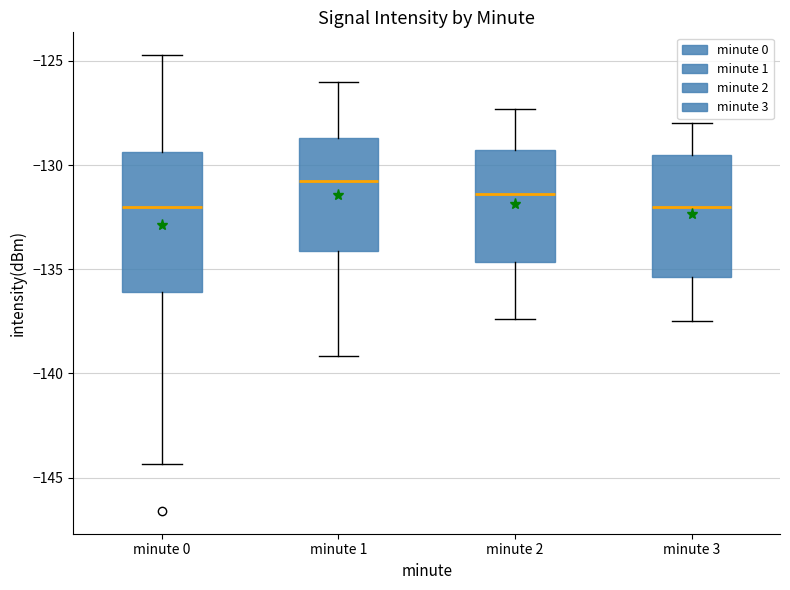

Which box is the tallest, from its lower edge to its upper edge?

minute 0